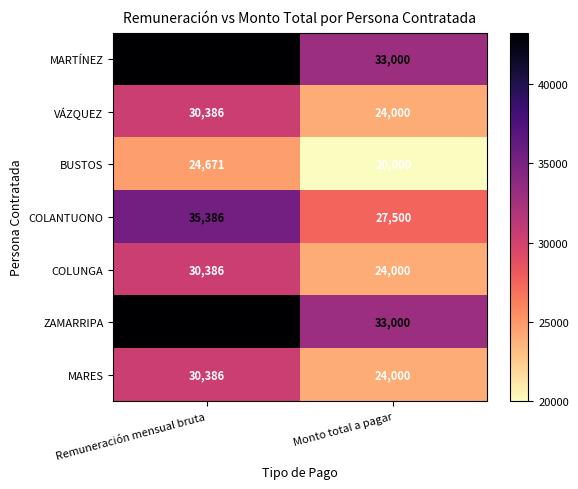

What is the lowest value of the COLANTUONO series?

27500